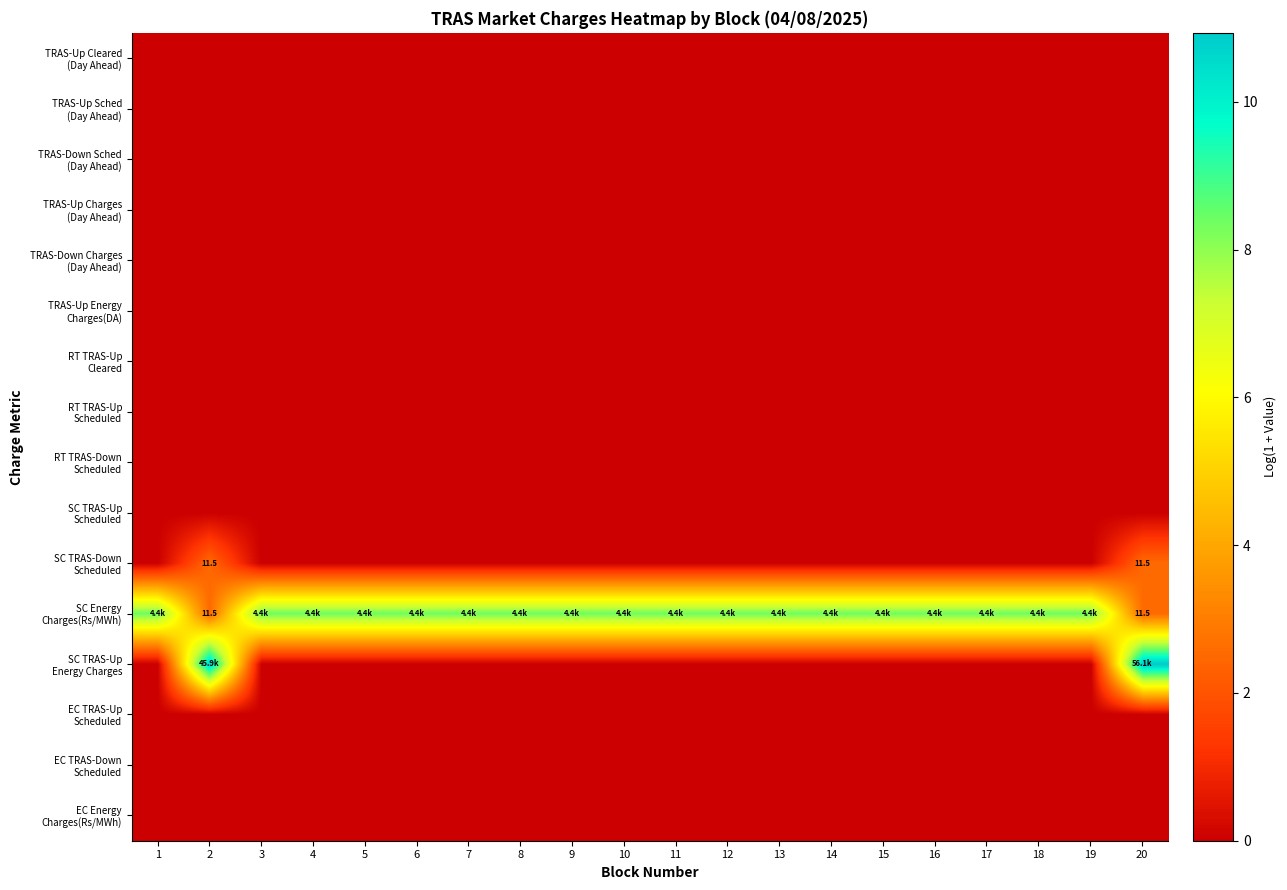

How many series are shown in this chart?

16